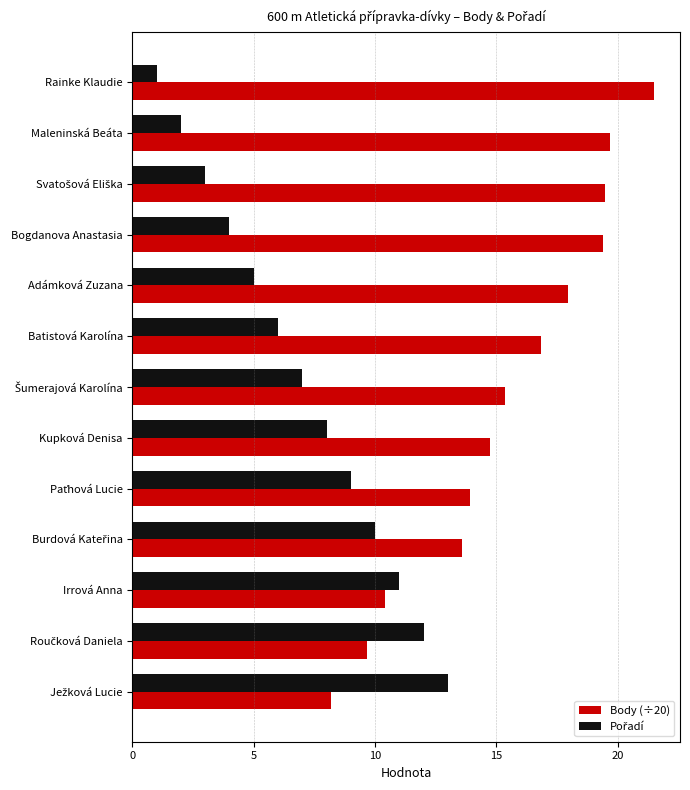

What is the difference between the highest and lowest values at Maleninská Beáta?

17.7